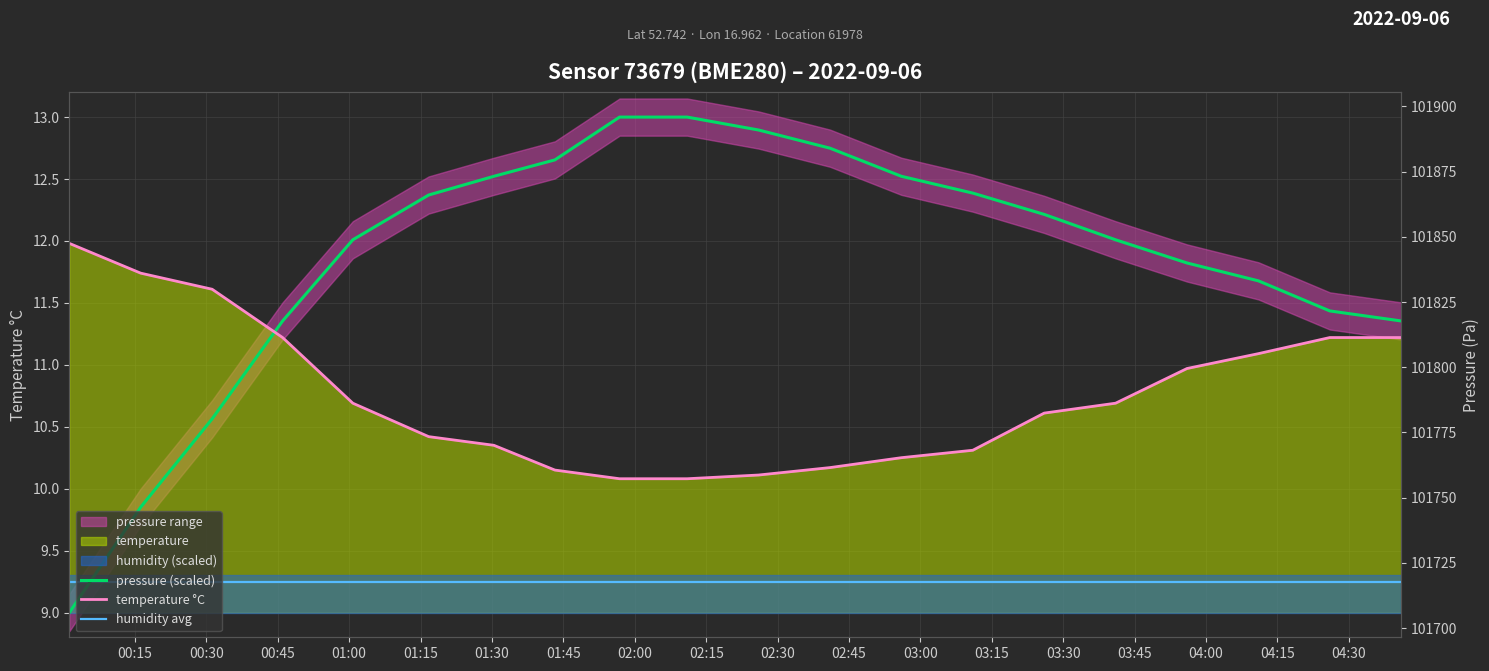

Which category has the lowest value in the humidity avg series?

00:15